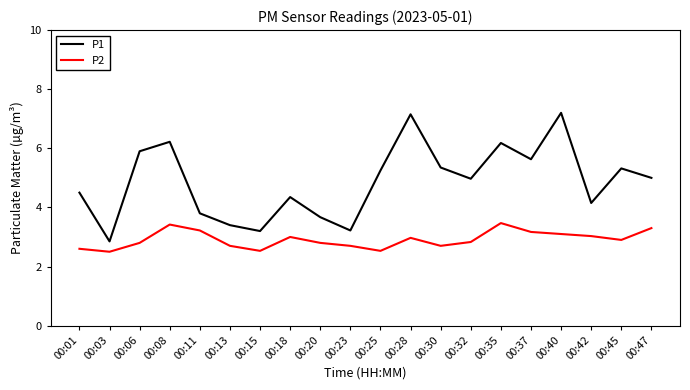

At 00:35, list the series in order from smallest to largest.

P2, P1